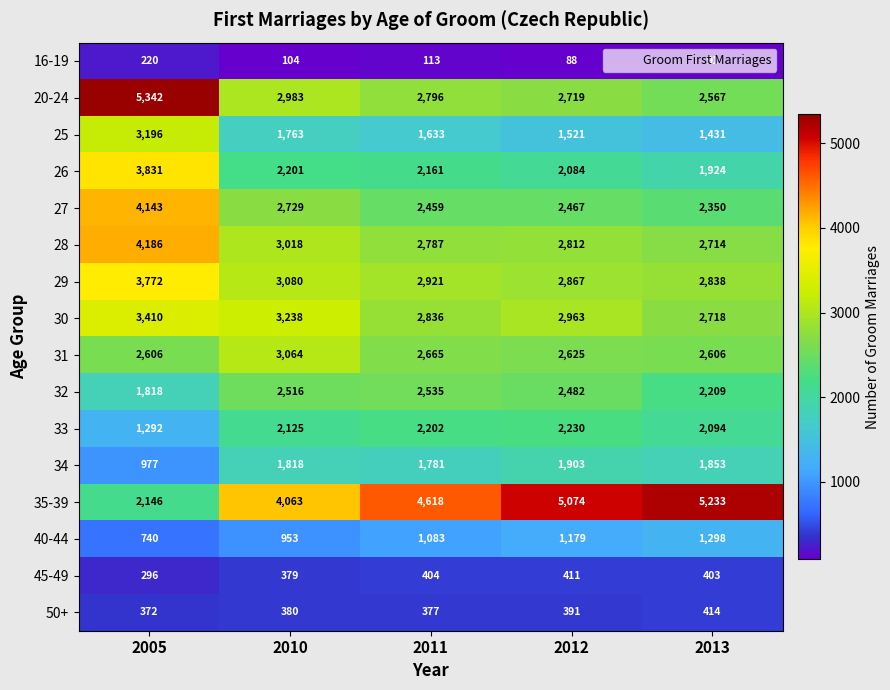

Which series changed the most between 2010 and 2011?

35-39